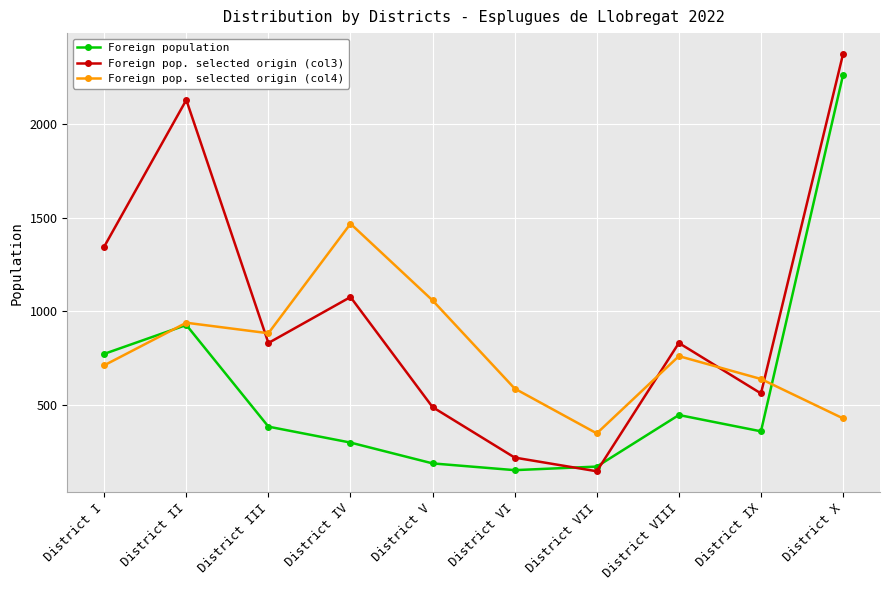

Which series changed the most between District I and District VIII?

Foreign pop. selected origin (col3)